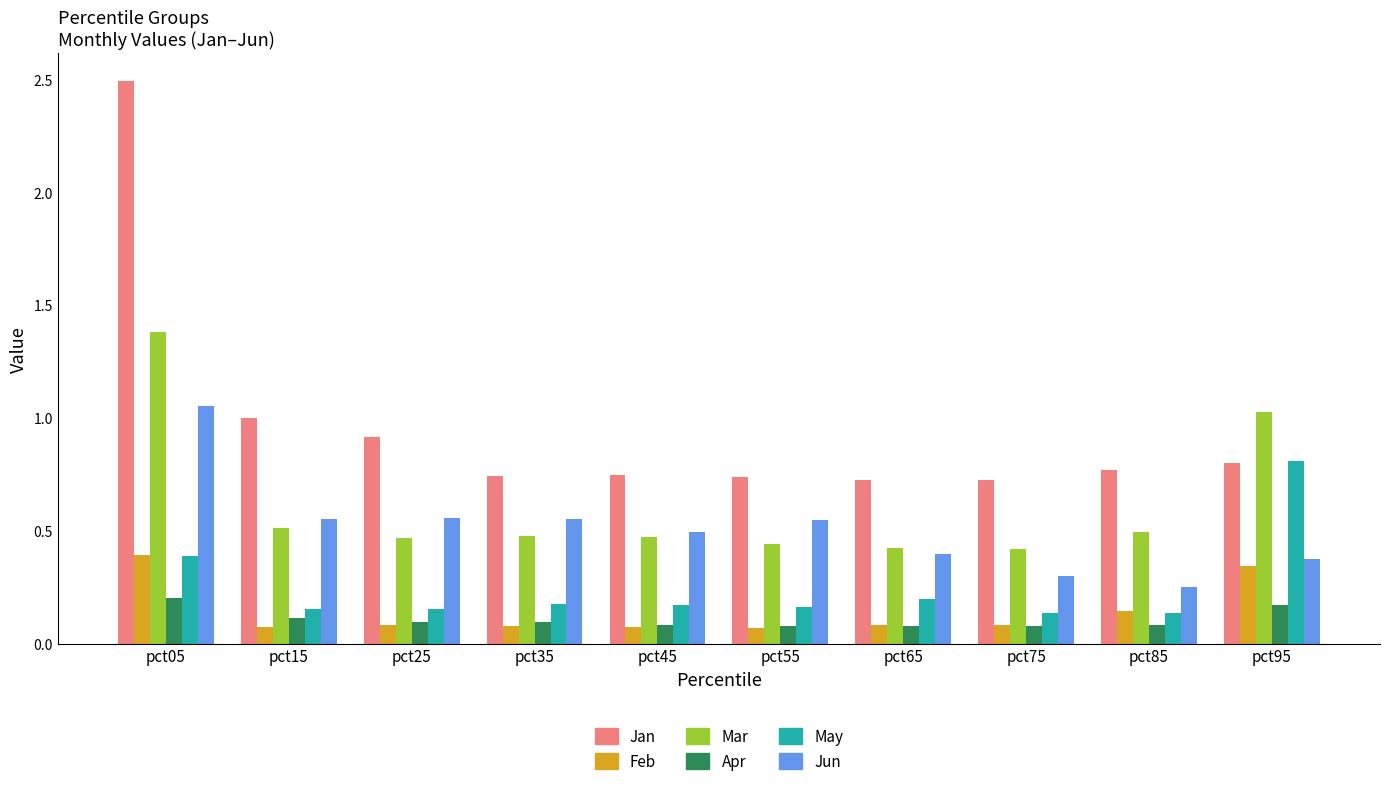

What is the sum of all Jun values?

5.1